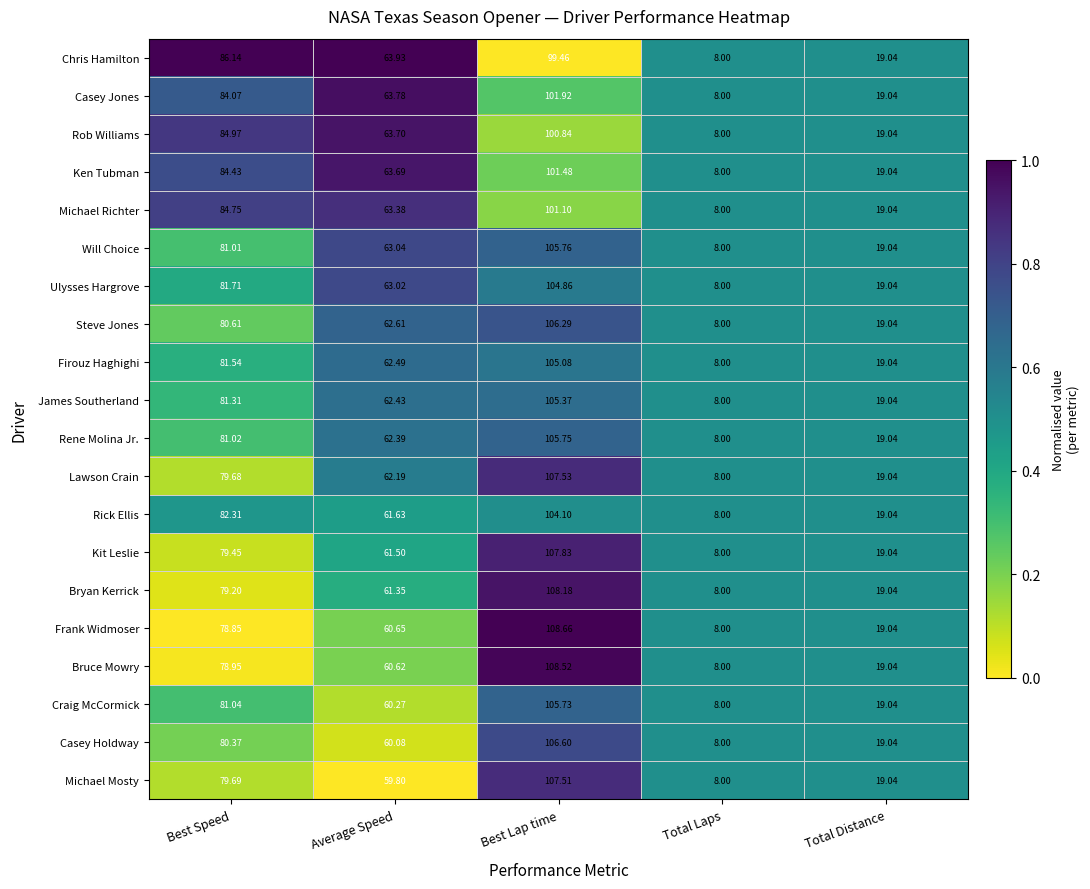

Which series has the largest range (max minus min)?

Frank Widmoser